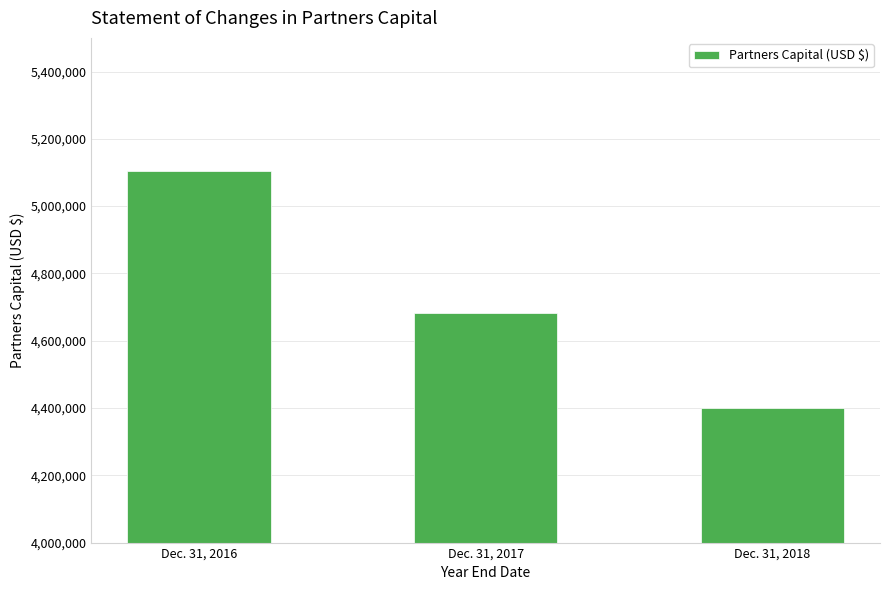

Reading left to right, transcribe all the data shown in this chart.

Dec. 31, 2016=5104252	Dec. 31, 2017=4682726	Dec. 31, 2018=4398759